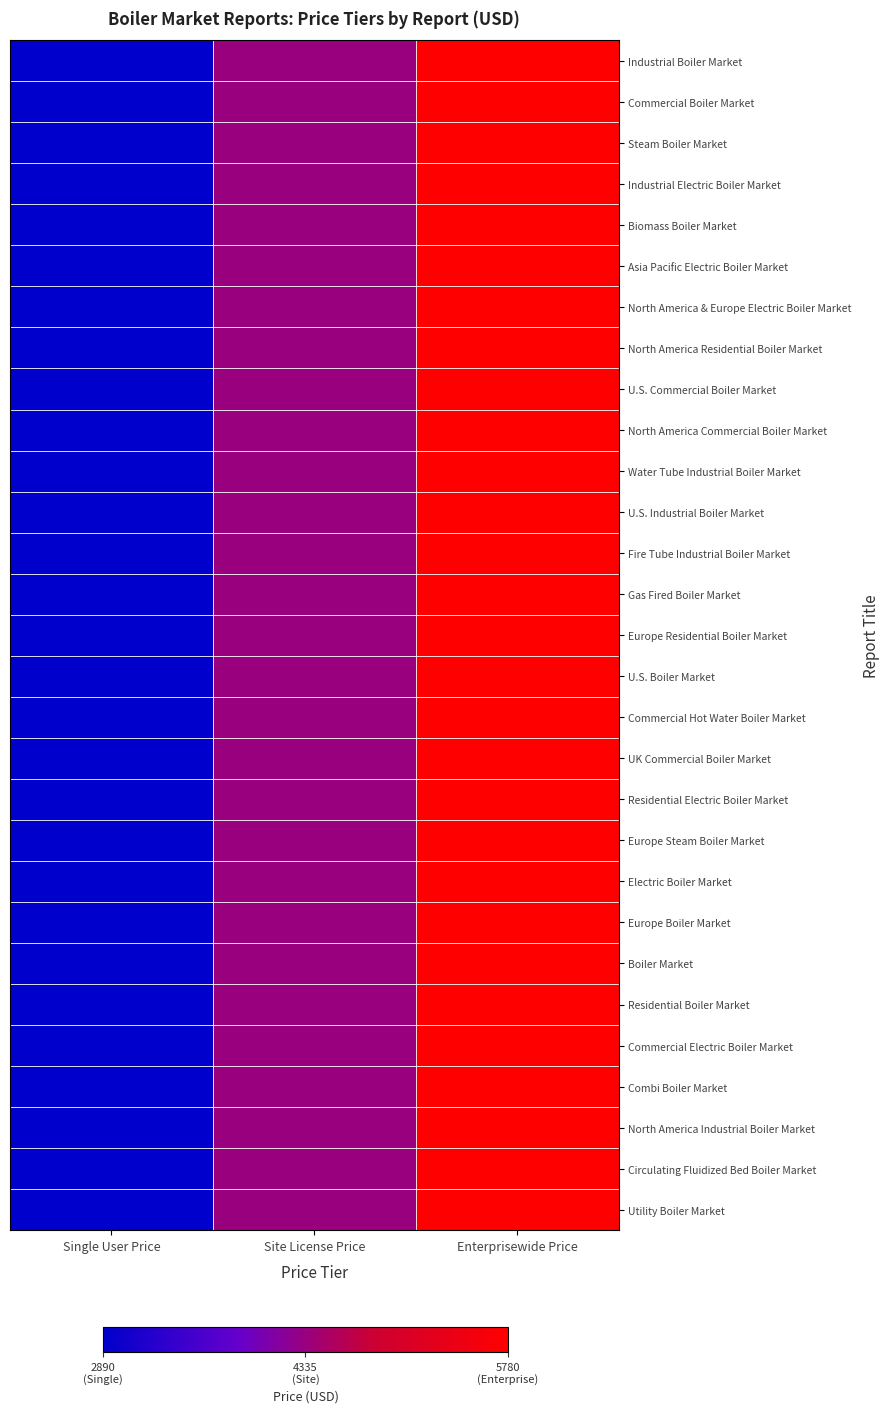

What is the smallest value displayed?

2890